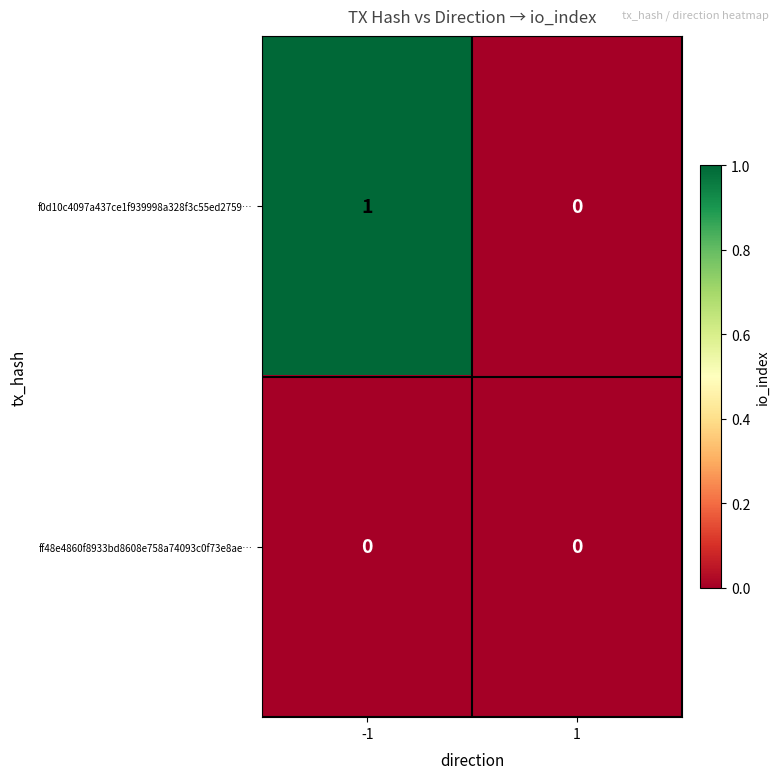

Rank the series by their maximum value, from lowest to highest.

ff48e4860f8933bd8608e758a74093c0f73e8ae…, f0d10c4097a437ce1f939998a328f3c55ed2759…